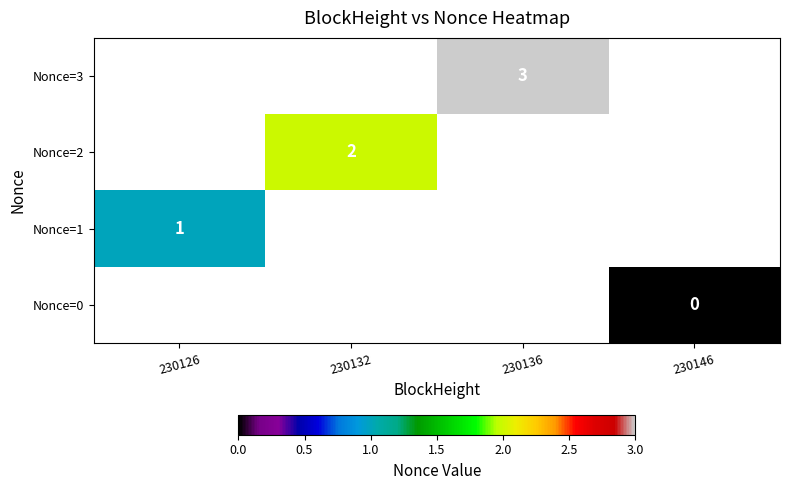

The Nonce=3 series shows 3 at 230136. True or false?

True